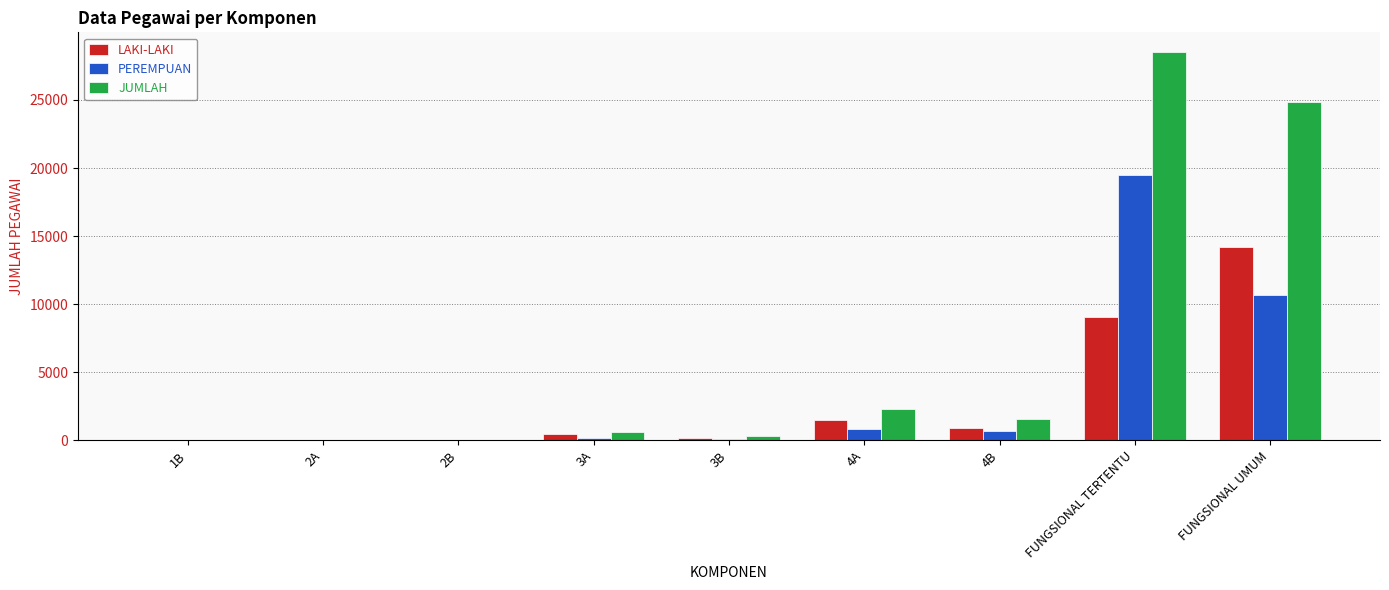

Is it true that PEREMPUAN equals -10459 at 1B?

False